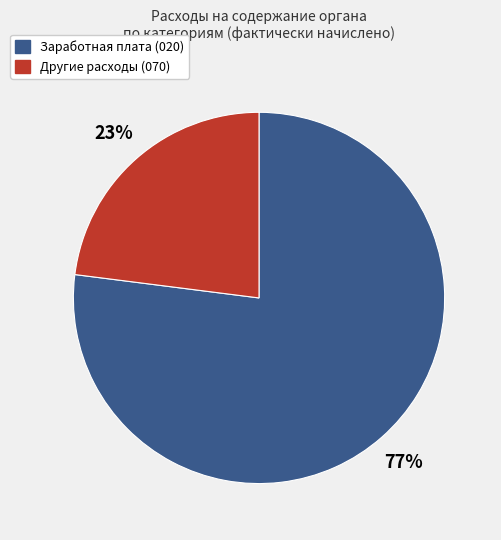

Is it true that Заработная плата (020) is 77% of the pie?

True